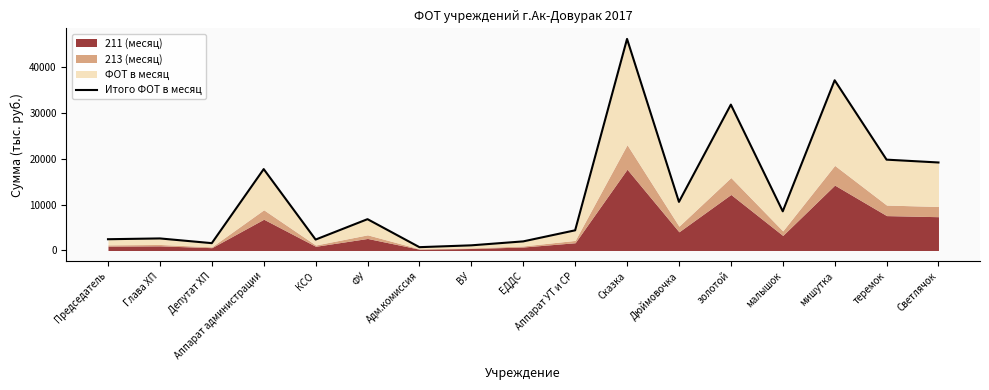

What is the sum of all values?

214569.2